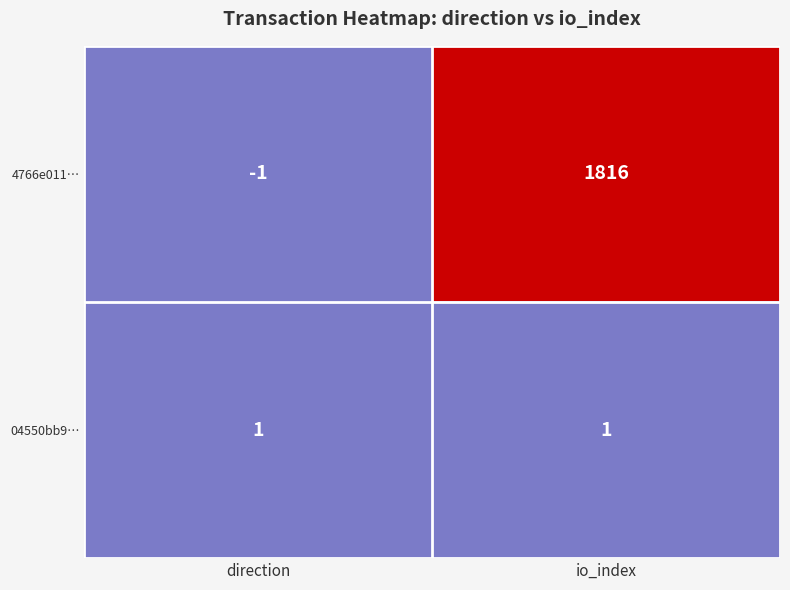

Rank the series by their maximum value, from lowest to highest.

04550bb9…, 4766e011…